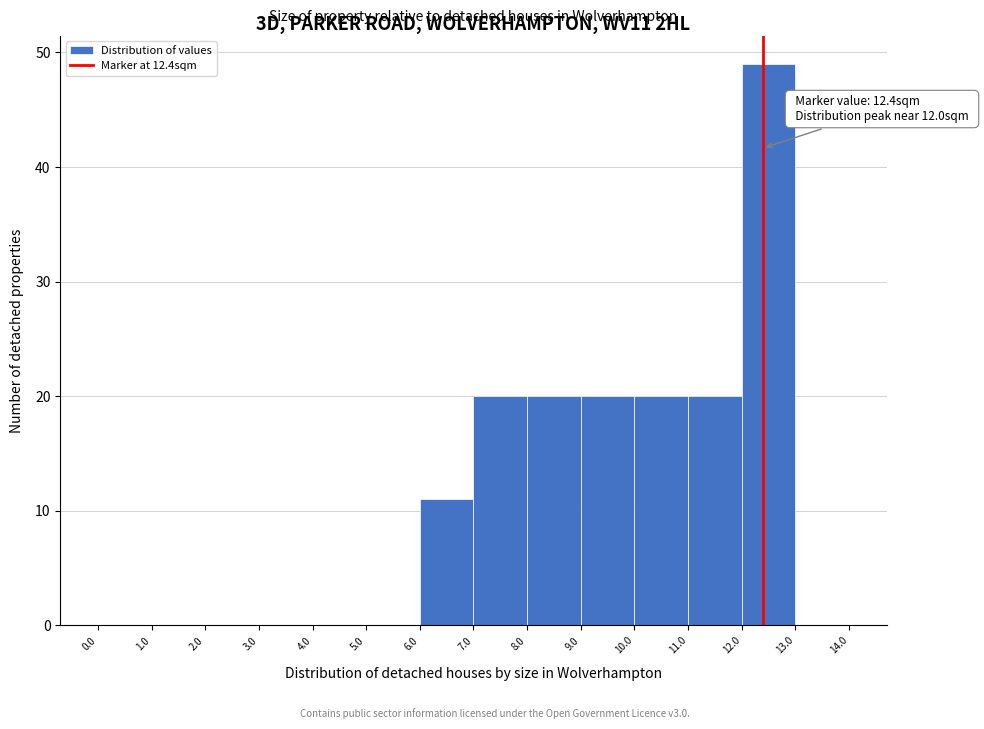

Over which range of the x-axis is the bar tallest?

12.0 to 13.0